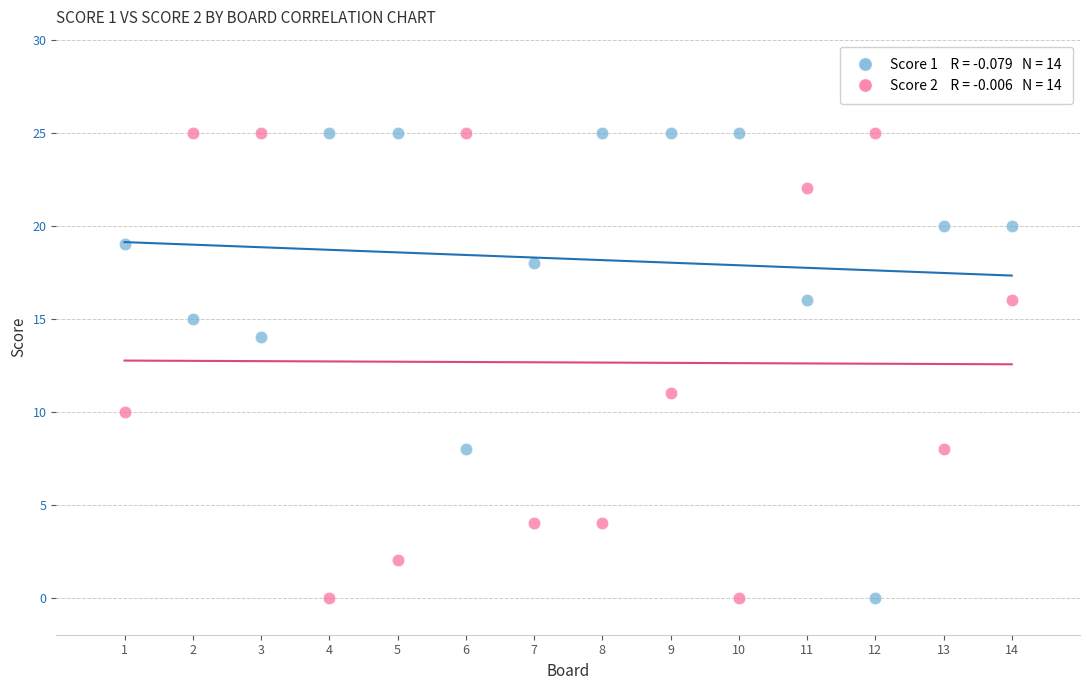

Across all data points, what is the range of X values (max minus min)?

13